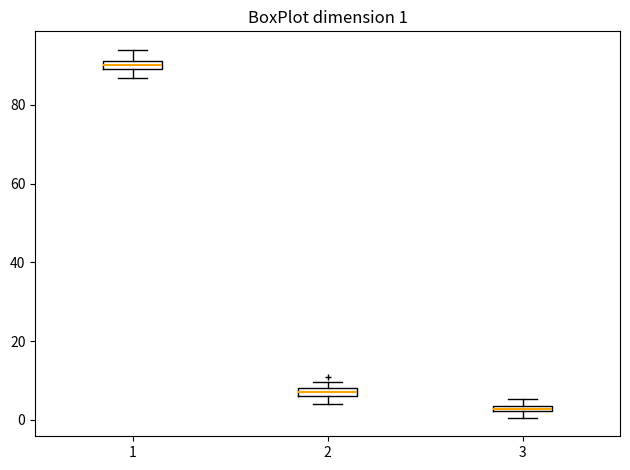

Which box's median line is the lowest?

3